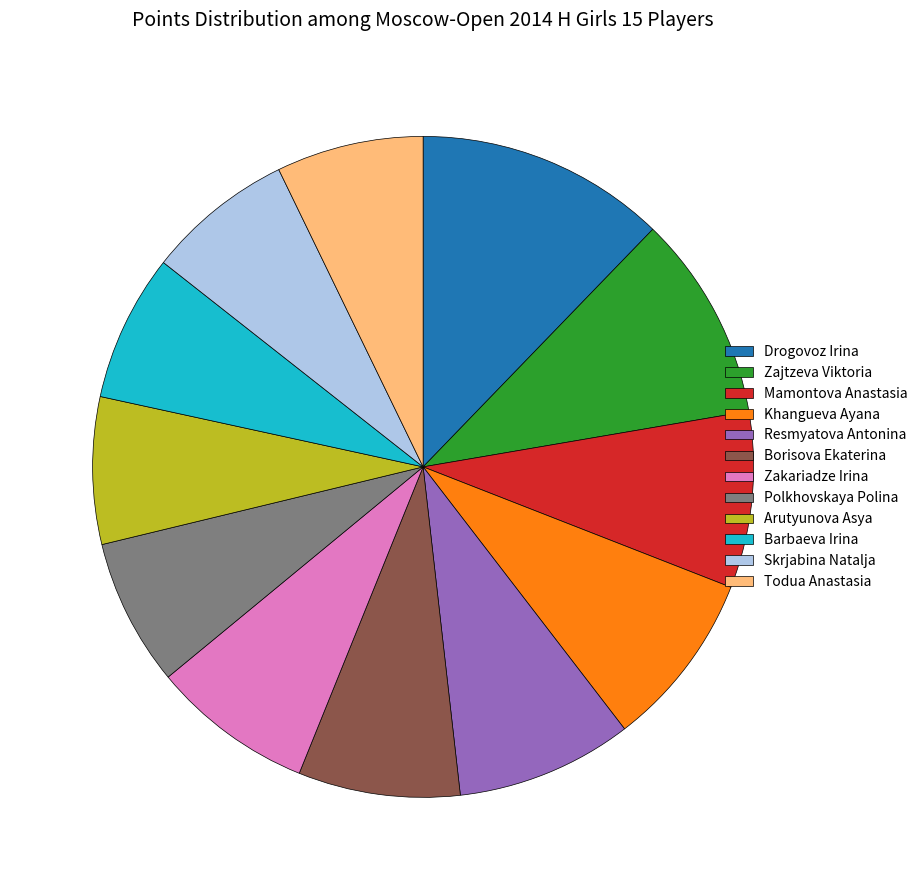

Is there a majority slice in this chart?

No